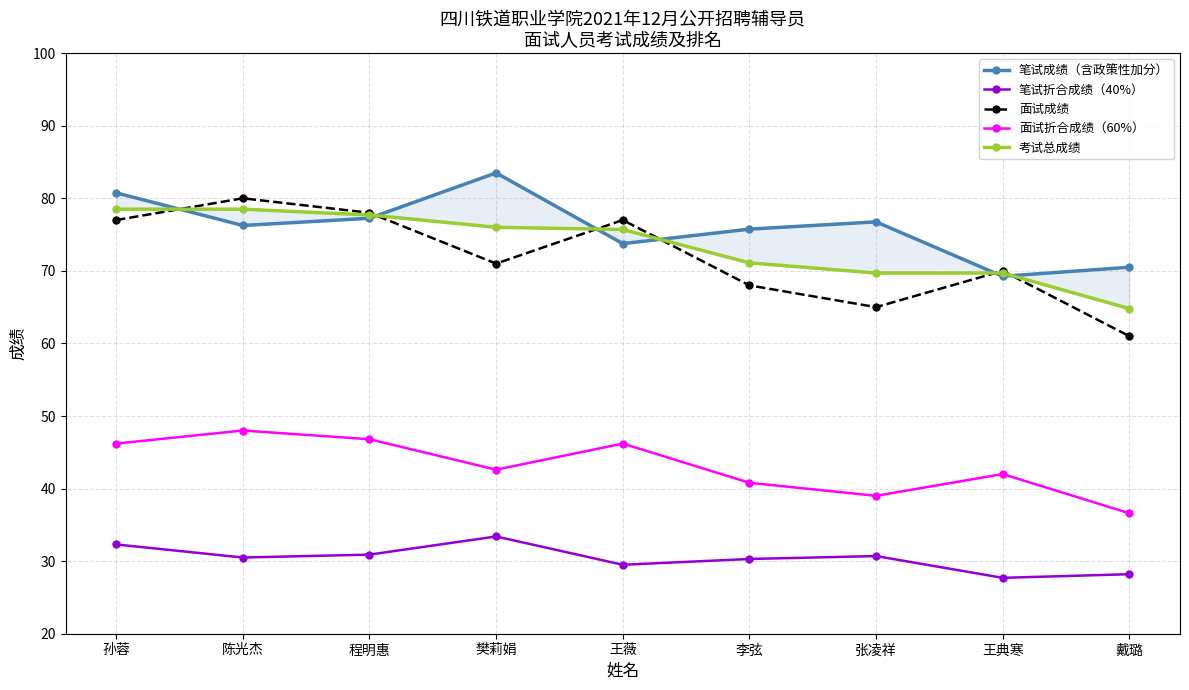

Is this an area chart (filled region under the line)?

No